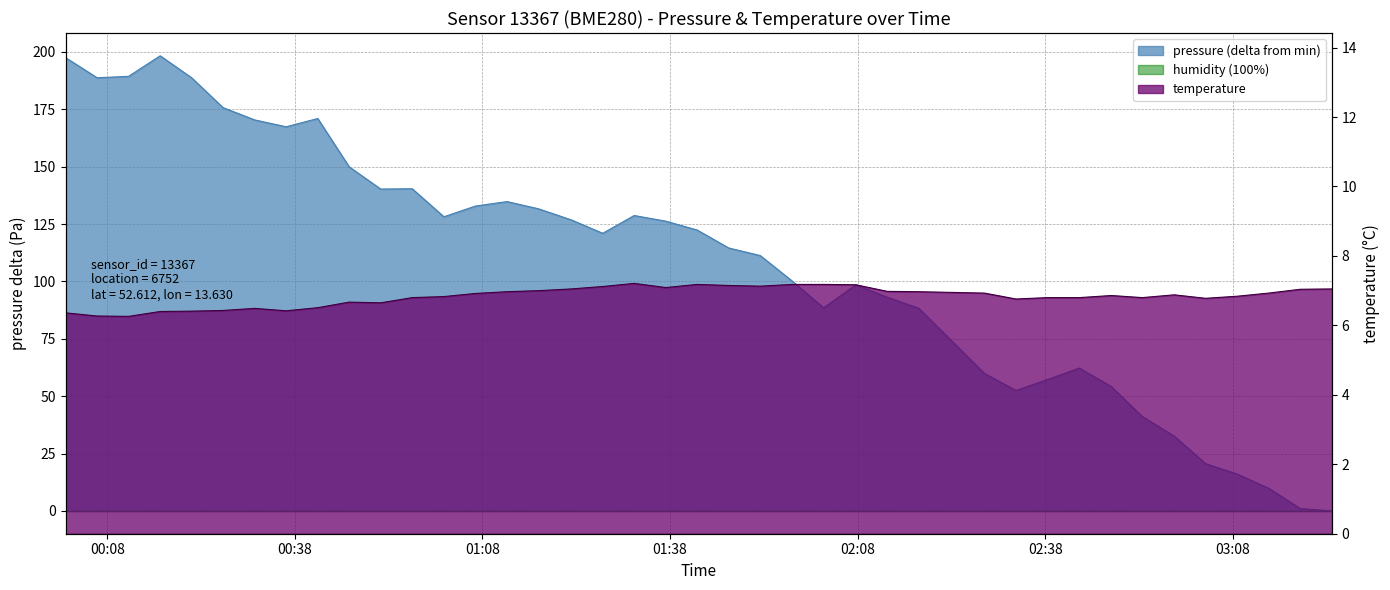

Which series has the largest range (max minus min)?

pressure